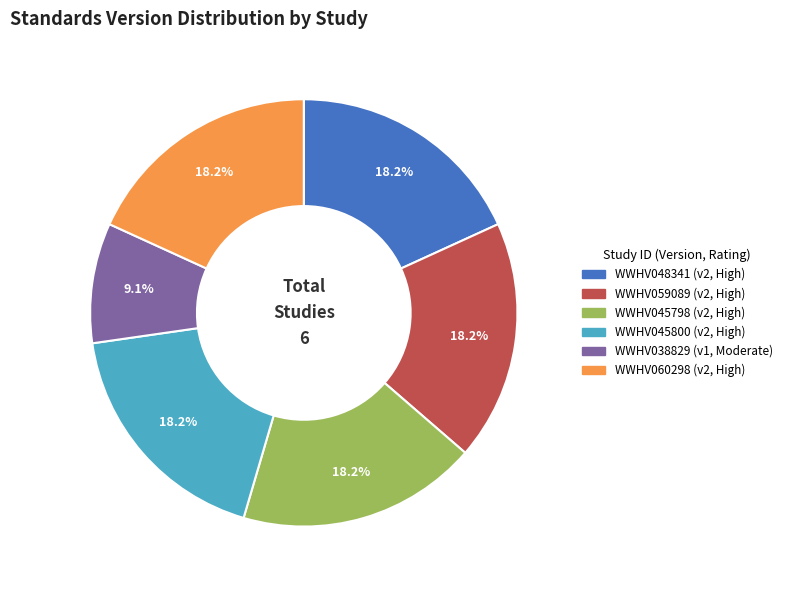

Is there a majority slice in this chart?

No